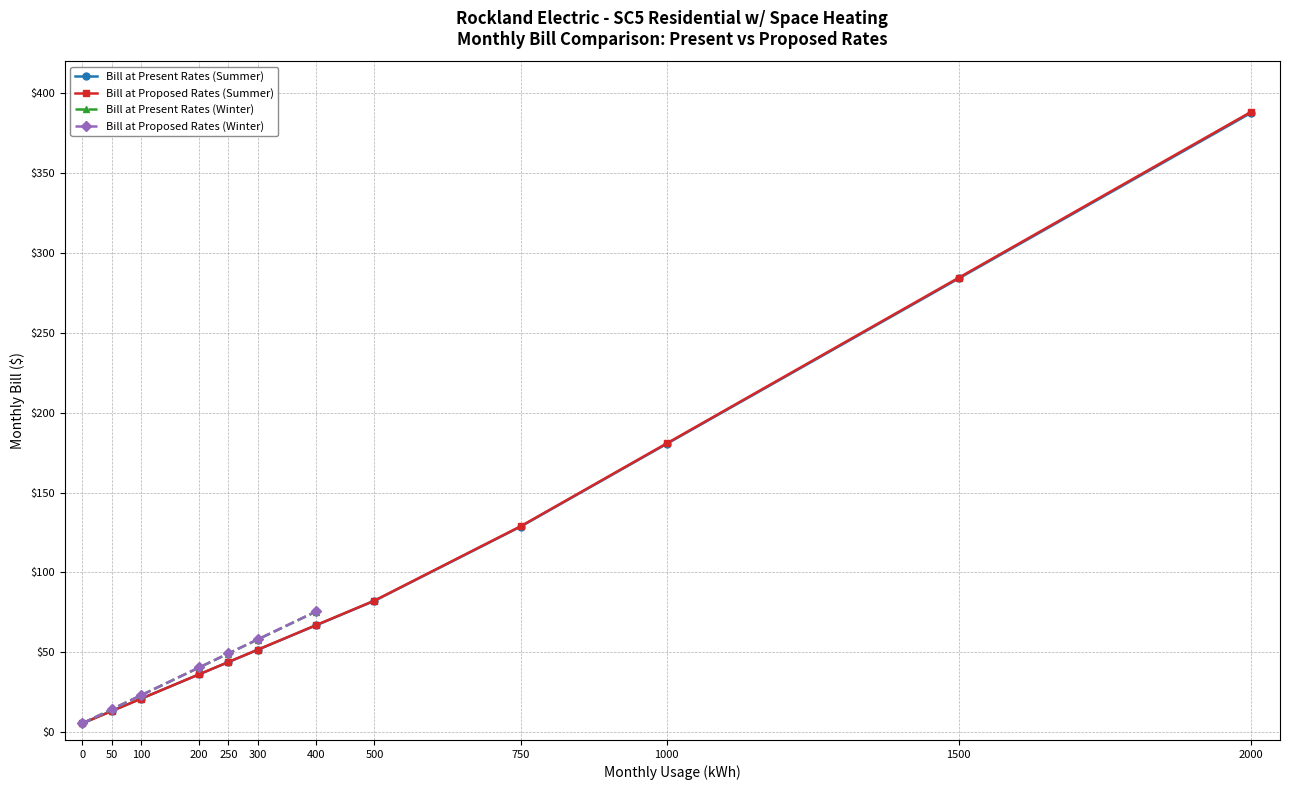

What is the value of the Bill at Proposed Rates (Summer) point at the 2nd from the left?

13.1